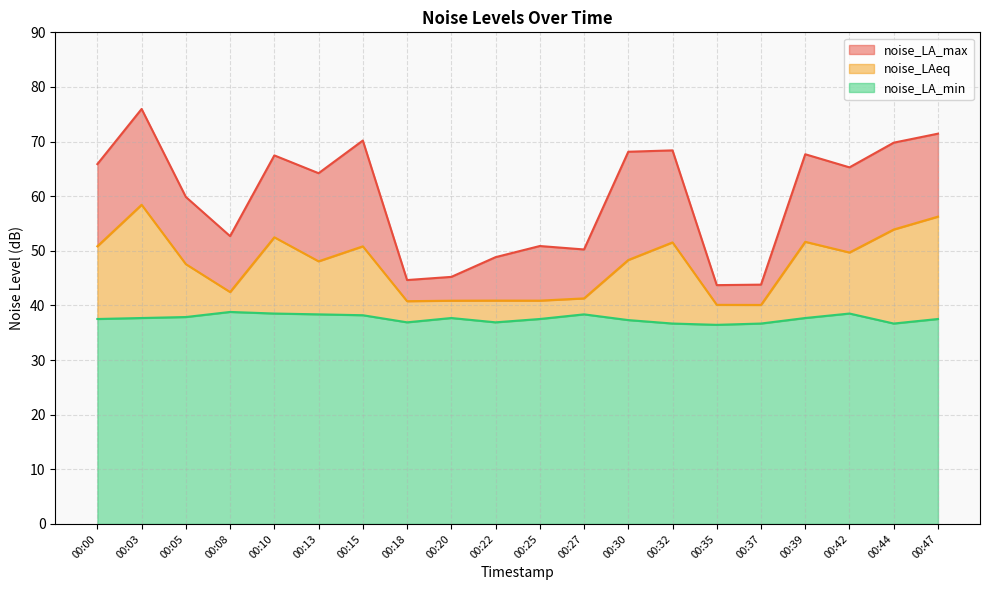

What is the total value across all series at 00:35?

43.7